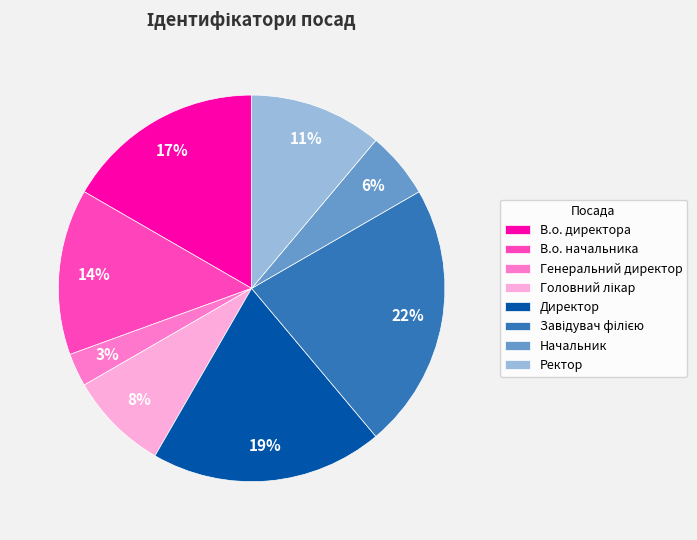

Do В.о. директора and Генеральний директор together represent more than half of the pie?

No